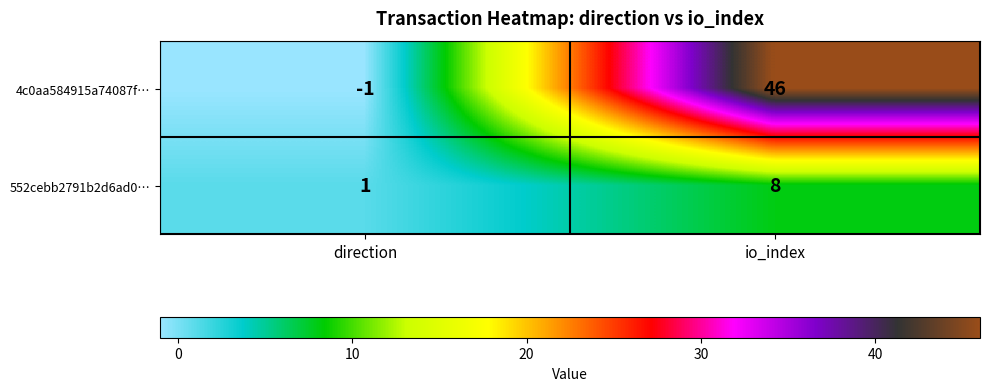

The 4c0aa584915a74087f… series shows 21 at io_index. True or false?

False